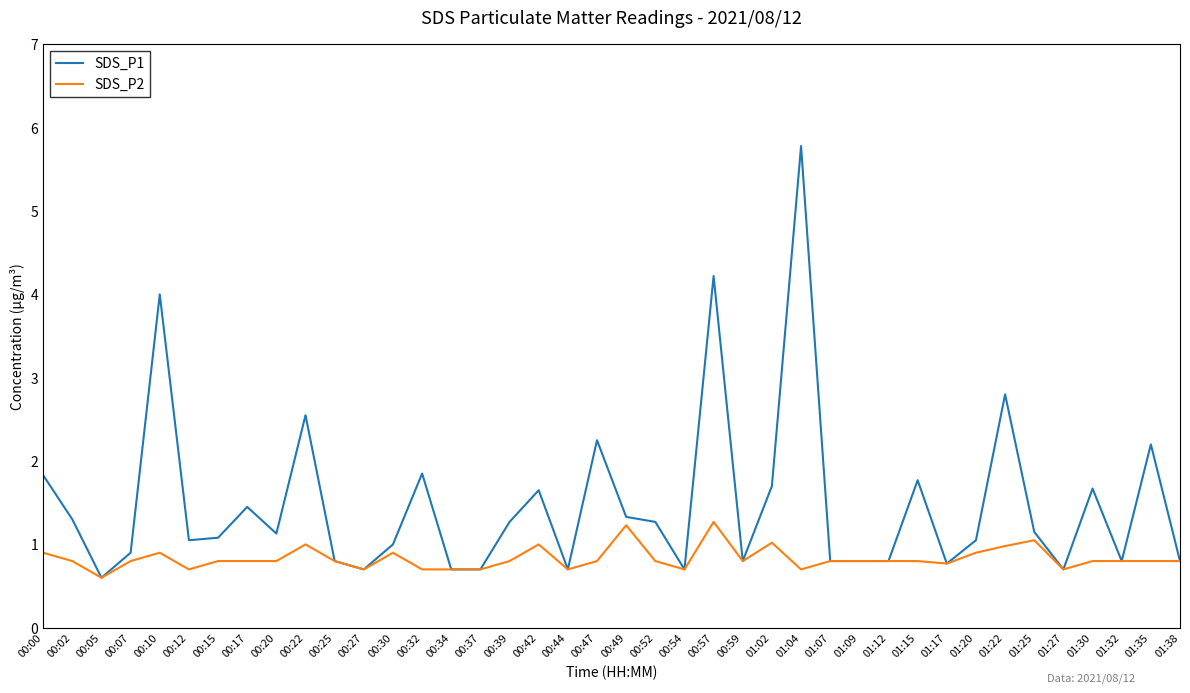

Rank the series at 00:17 from lowest to highest value.

SDS_P2, SDS_P1